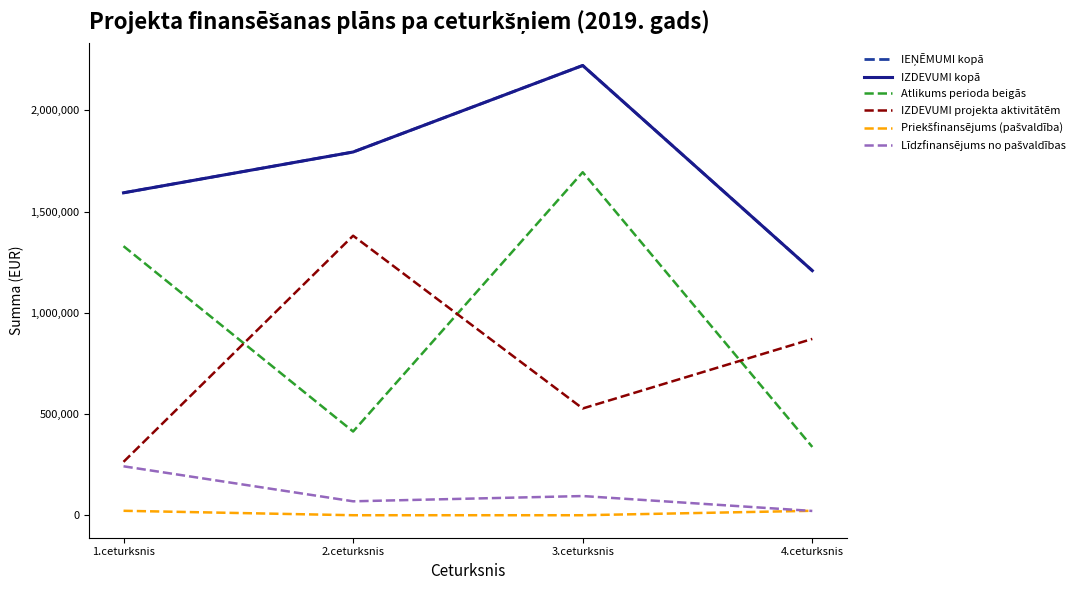

What is the lowest value of the Atlikums perioda beigās series?

337451